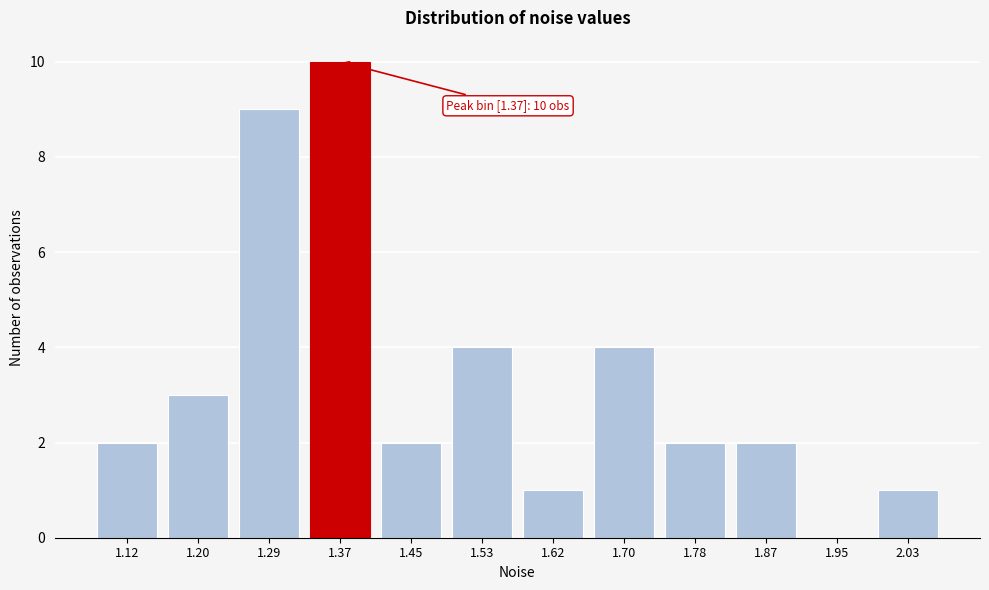

Reading left to right, what are all the values shown in this chart?

1.12=2	1.20=3	1.29=9	1.37=10	1.45=2	1.53=4	1.62=1	1.70=4	1.78=2	1.87=2	1.95=0	2.03=1